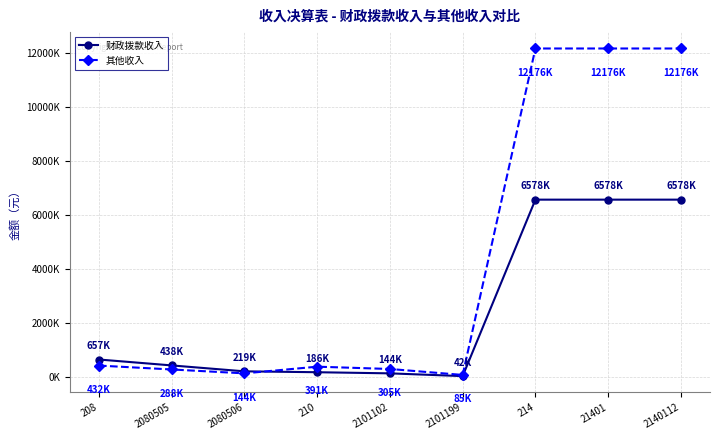

How many intersections are there between 其他收入 and 财政拨款收入?

1